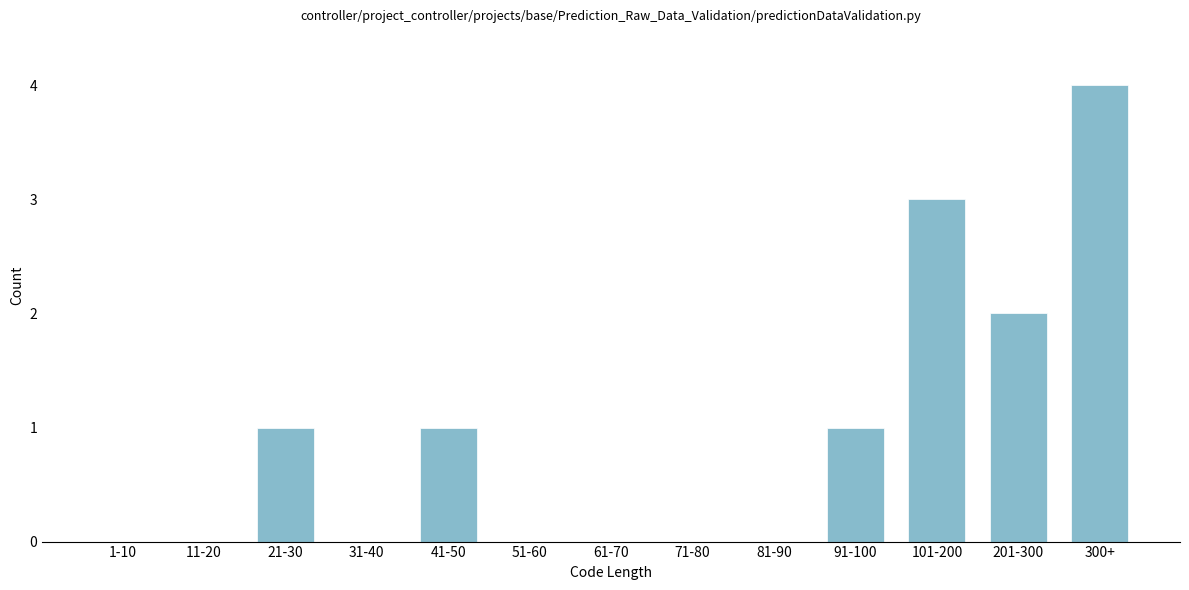

Reading left to right, what are all the values shown in this chart?

1-10=0	11-20=0	21-30=1	31-40=0	41-50=1	51-60=0	61-70=0	71-80=0	81-90=0	91-100=1	101-200=3	201-300=2	300+=4